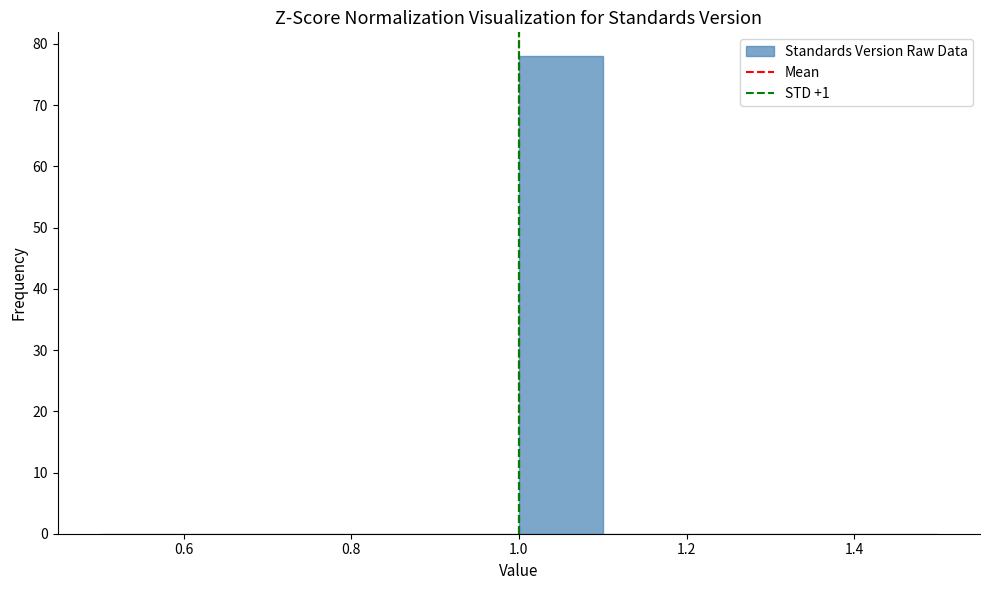

What is the height of the bar covering 1.0 to 1.1 on the x-axis? The values are not printed on the chart, so give them approximately, as read against the axis.

78